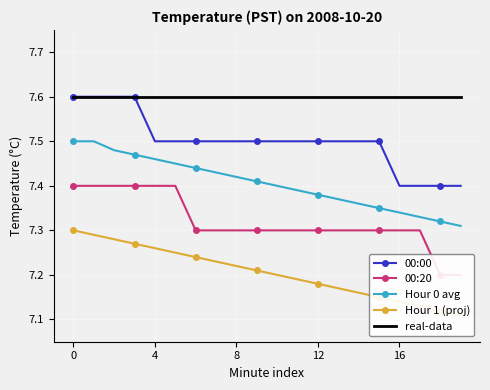

True or false: 00:00 has a value of 11.3 at 6.

False